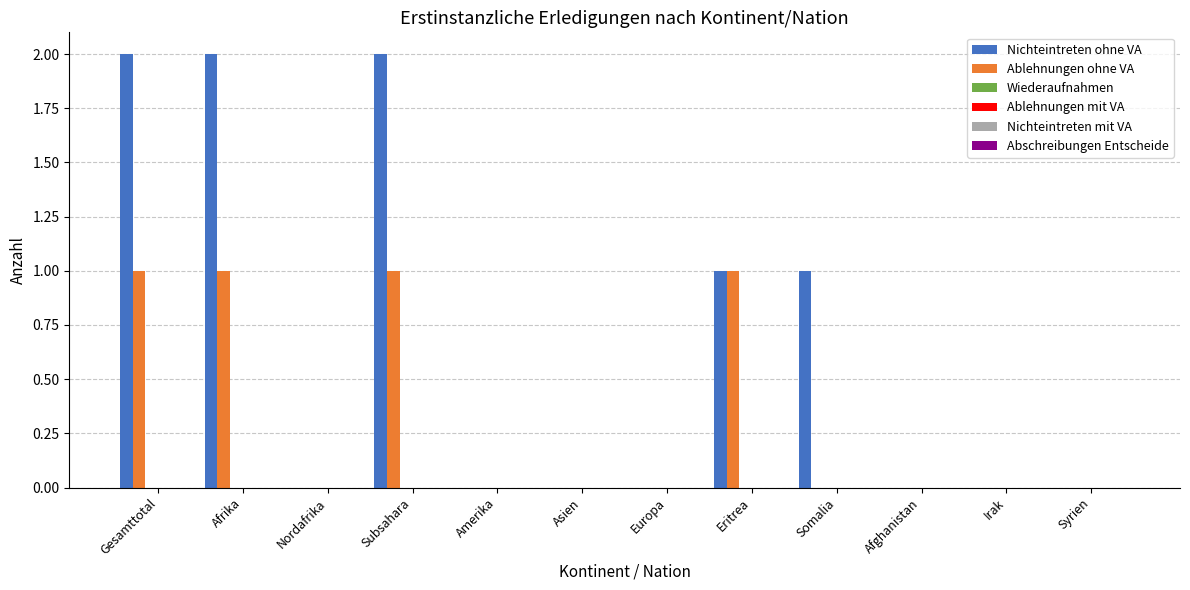

What is the sum of all Nichteintreten ohne VA values?

8